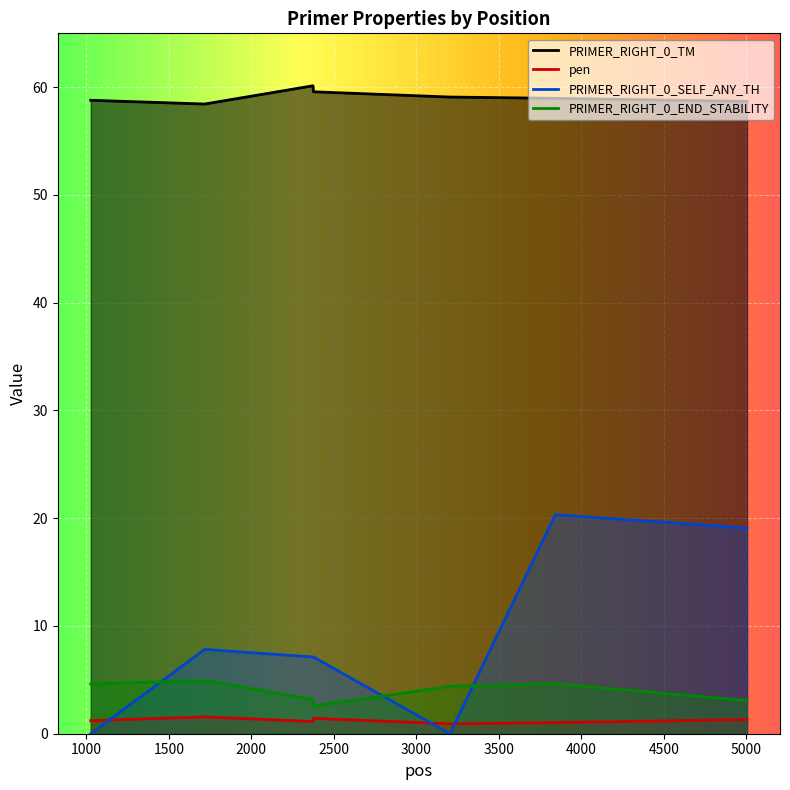

True or false: PRIMER_RIGHT_0_SELF_ANY_TH and PRIMER_RIGHT_0_TM intersect in this chart.

False